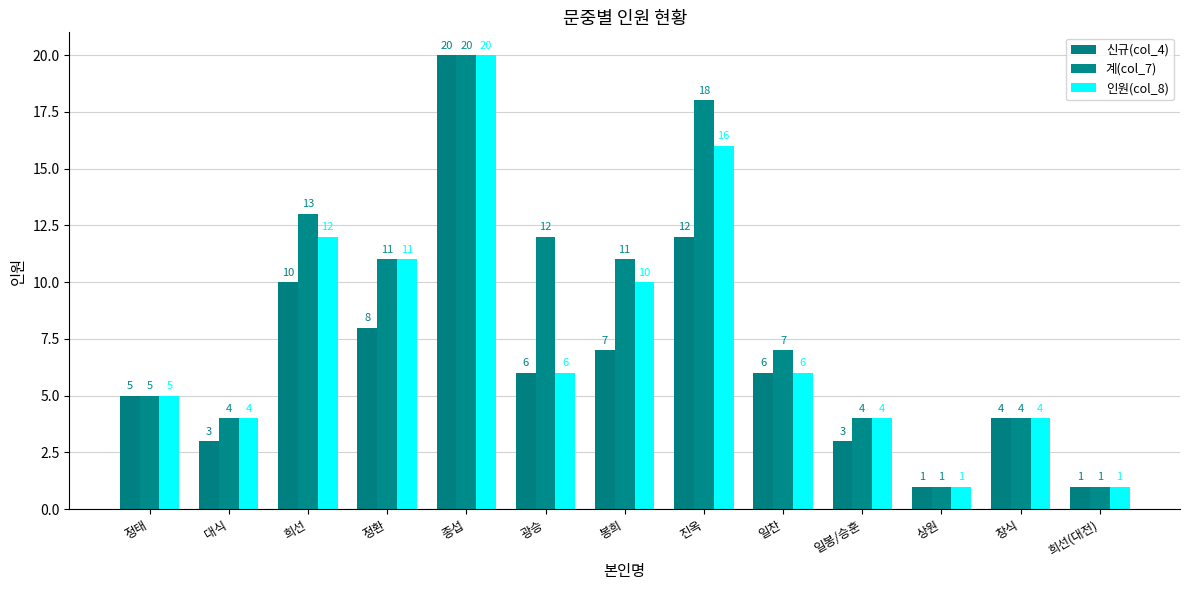

What is the difference between the 계(col_7) values at 정태 and 진옥?

13